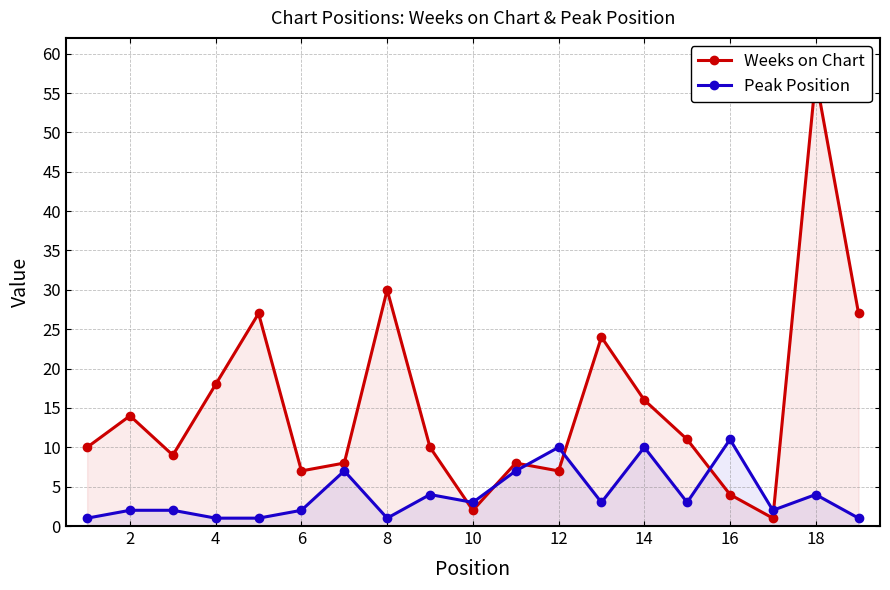

What is the maximum value for Peak Position?

11